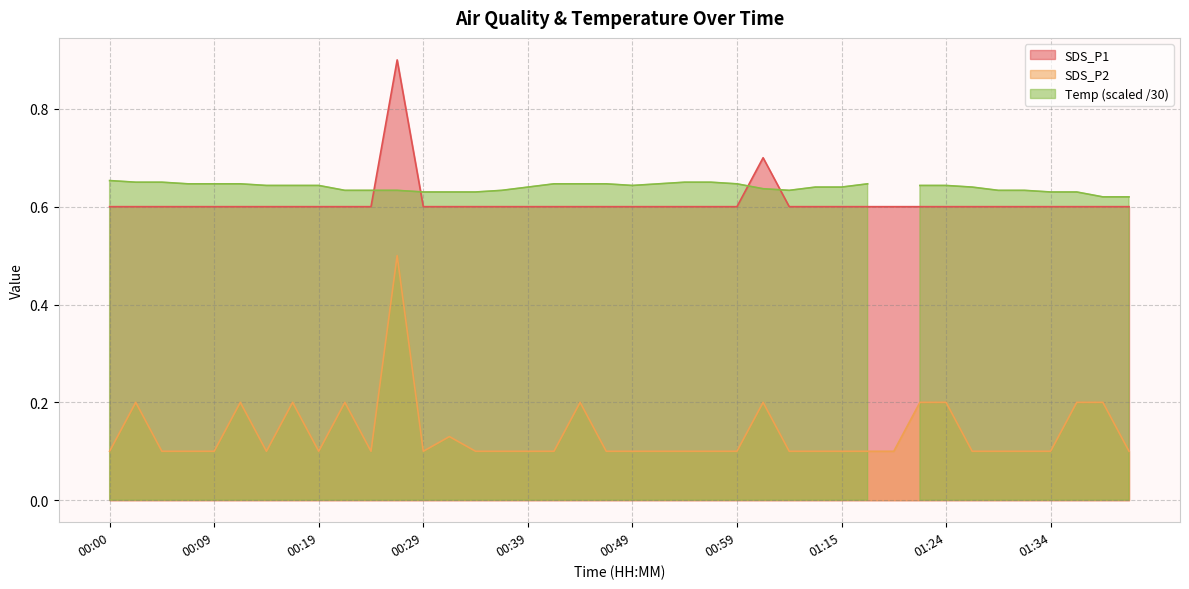

At how many categories does at least one series exceed 0?

40